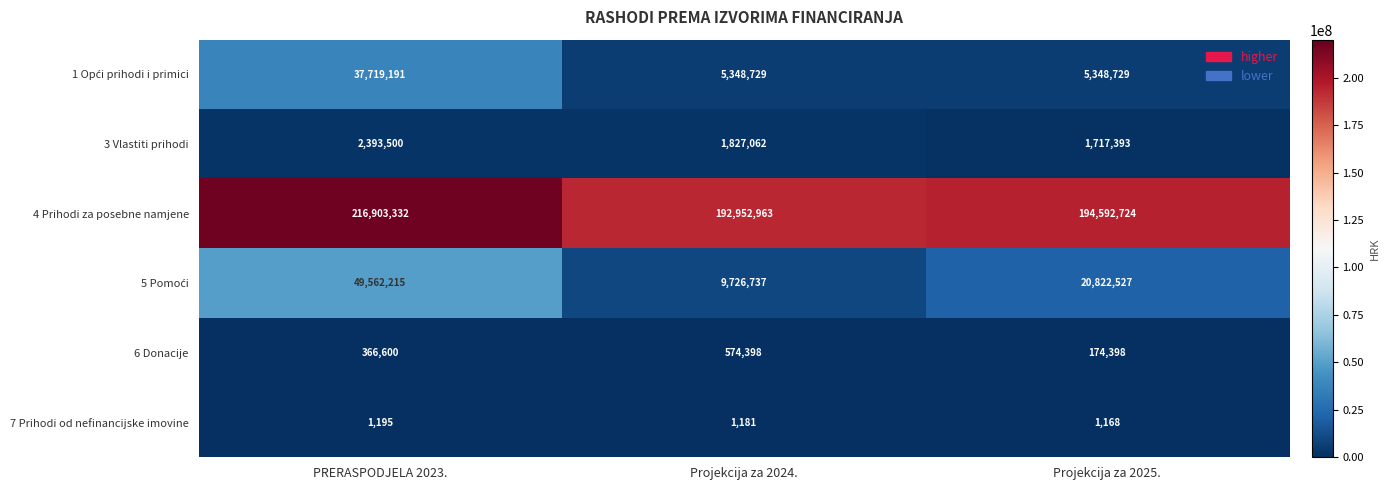

Count the number of data series in this chart.

6